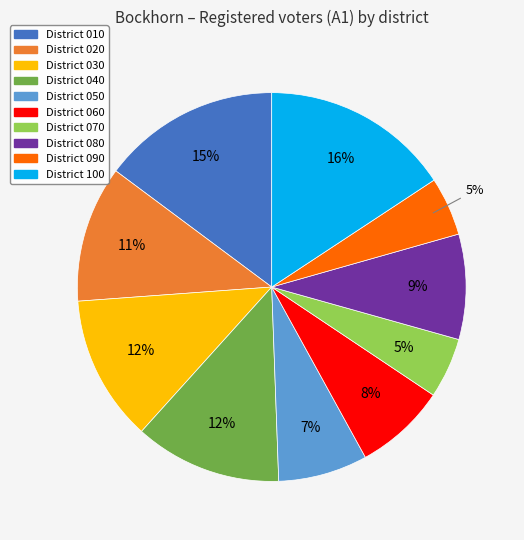

Is there a majority slice in this chart?

No